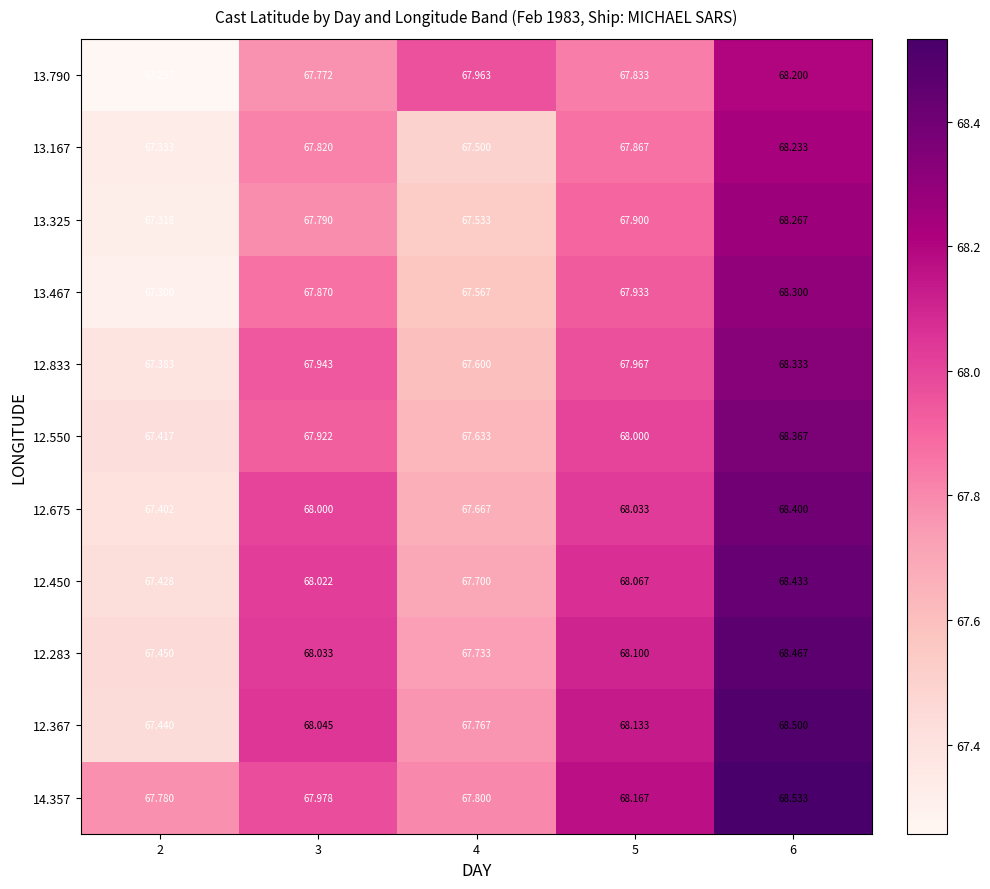

Is the value of 14.357 at 6 greater than the value of 13.167 at 5?

Yes